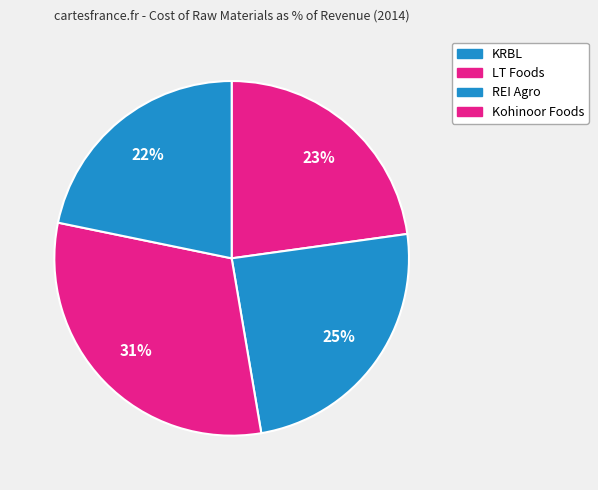

The Kohinoor Foods slice represents 35% of the pie. True or false?

False